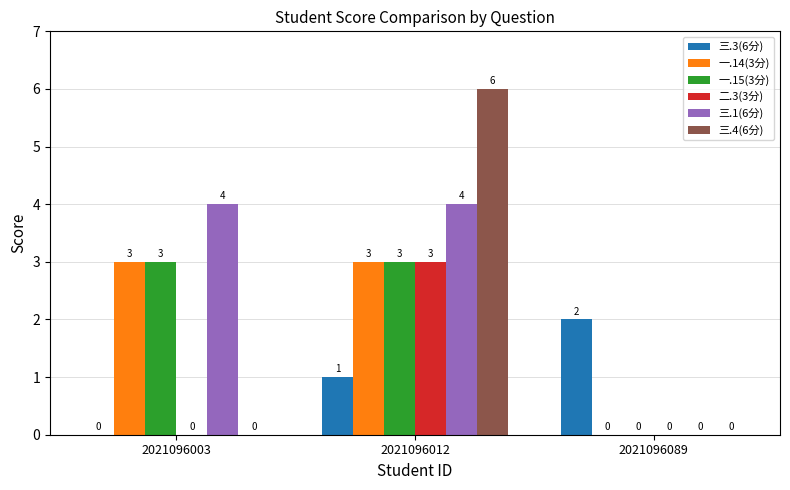

At which category is the sum across all series the highest?

2021096012